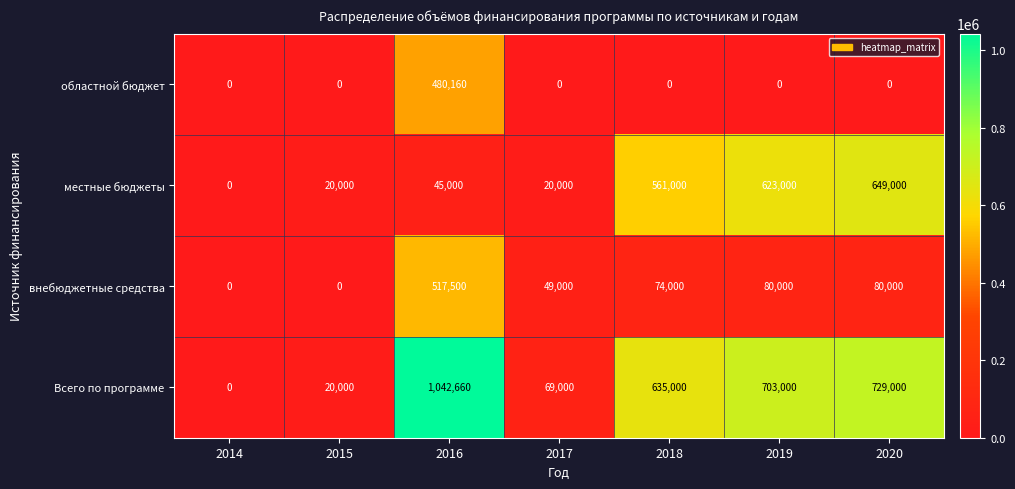

What is the maximum value shown in the chart?

1042660